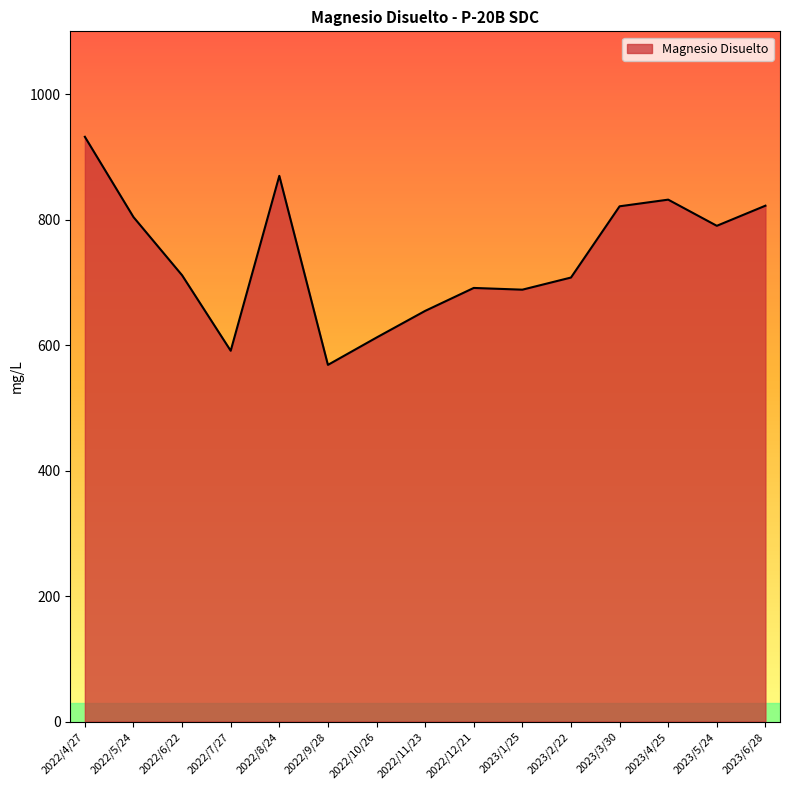

What is the approximate value at 2023/4/25?

831.8